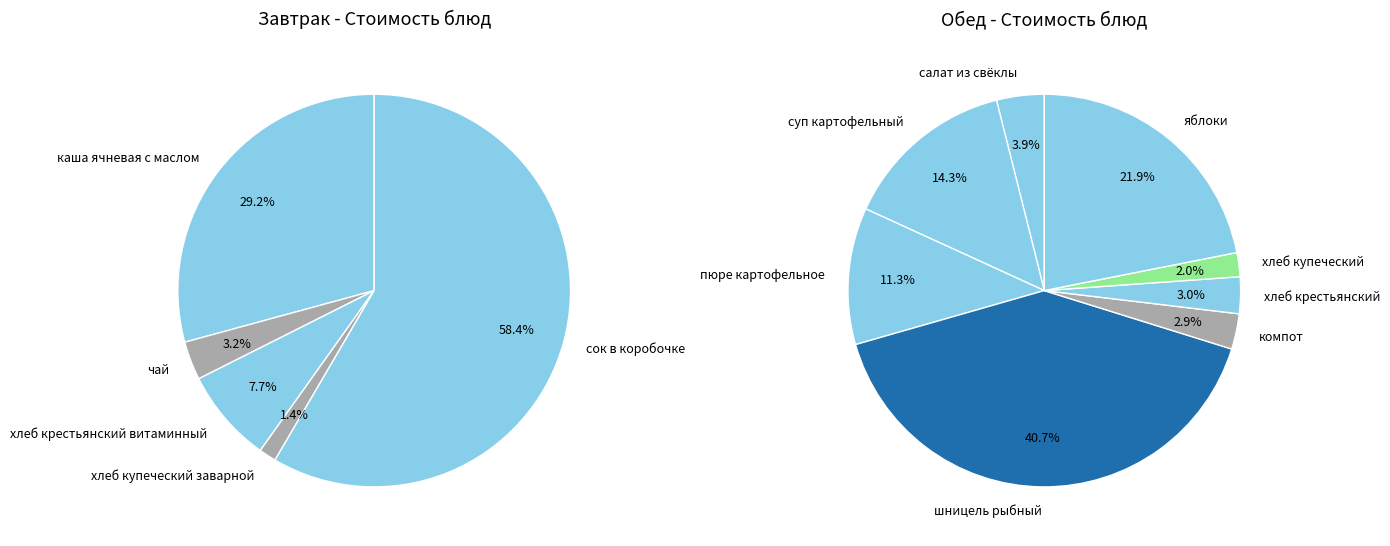

How many segments does this pie chart have?

13